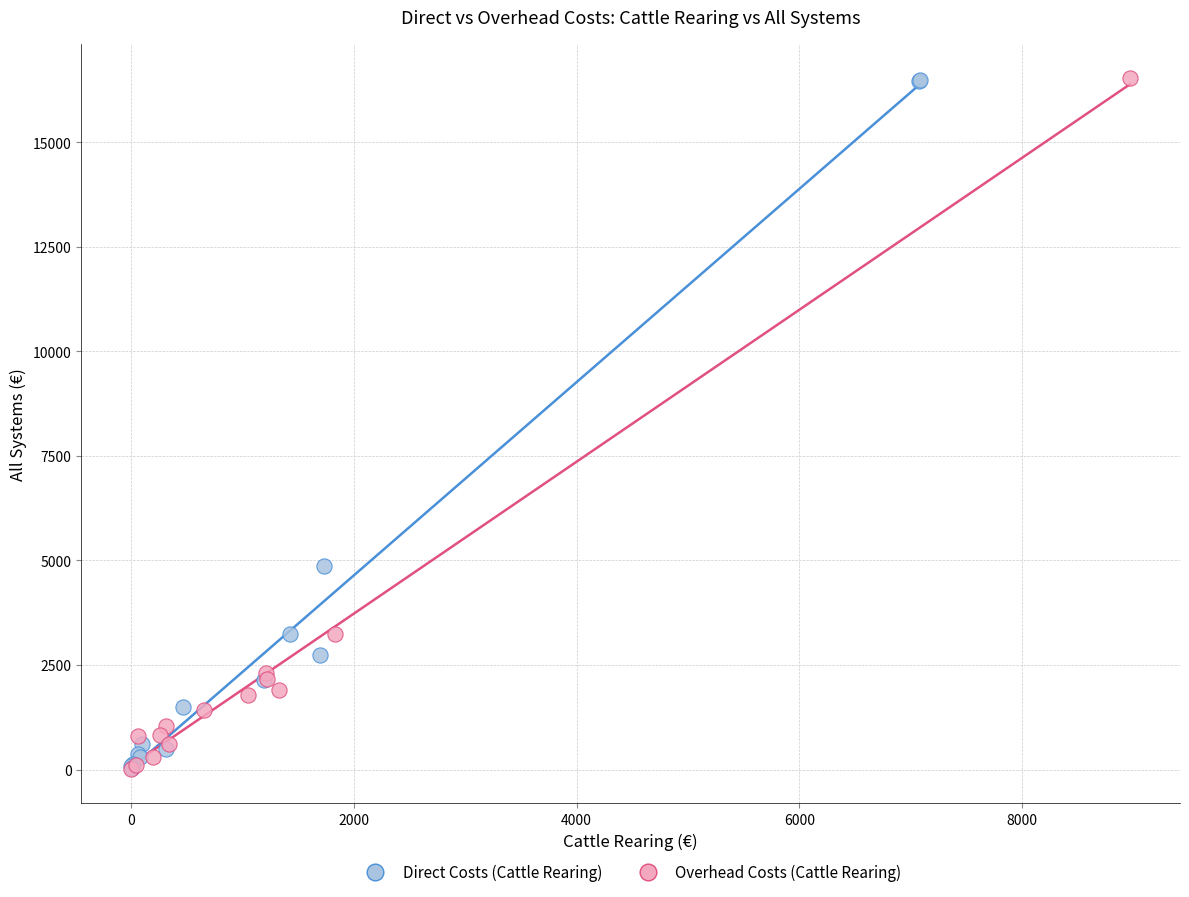

What are all the series names shown in the legend?

Direct Costs (Cattle Rearing), Overhead Costs (Cattle Rearing)